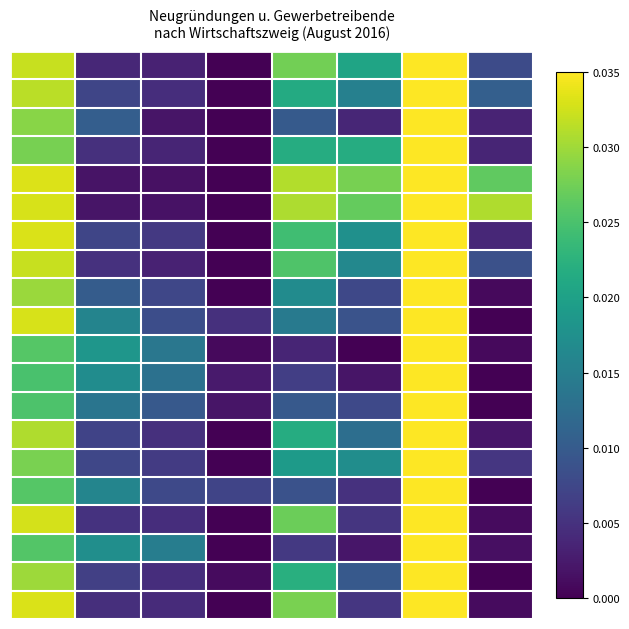

How many series are shown in this chart?

20